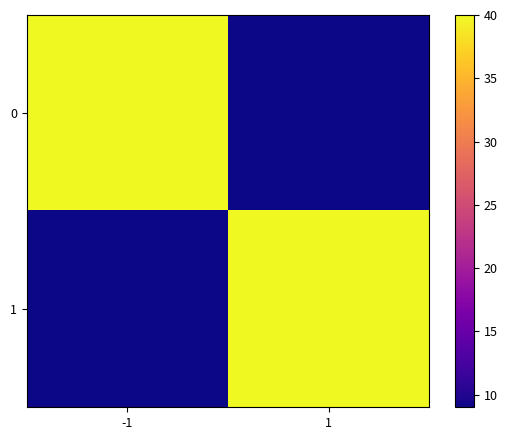

Which has a higher value, 1 or -1?

-1